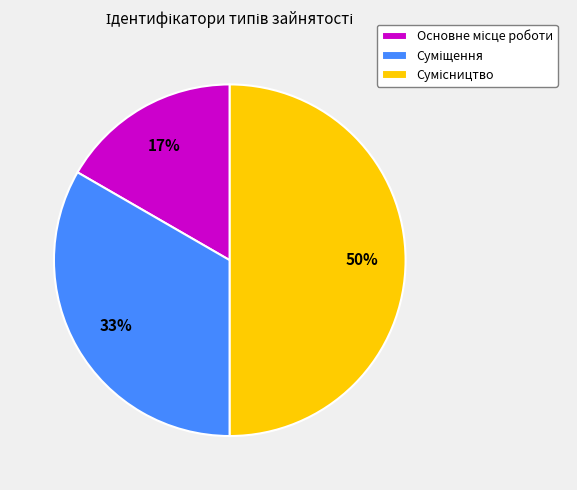

To the nearest percent, what is the difference between the largest and smallest slice percentages?

33%